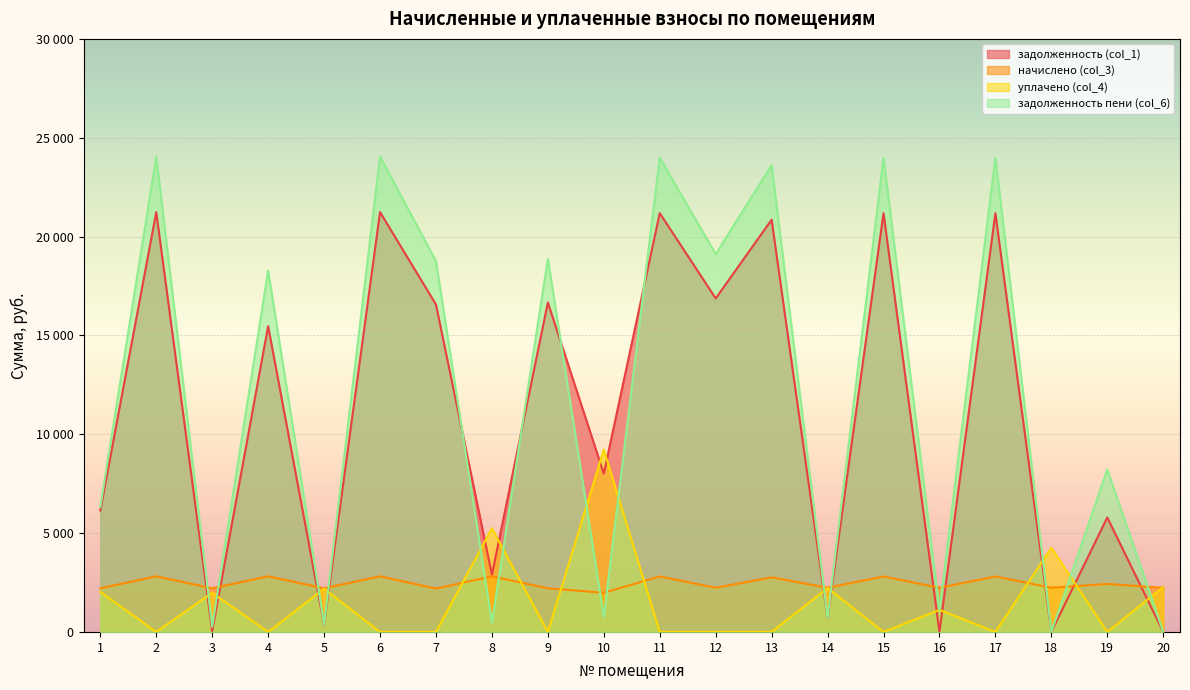

What is the difference between the задолженность (col_1) values at 16 and 20?

4.7